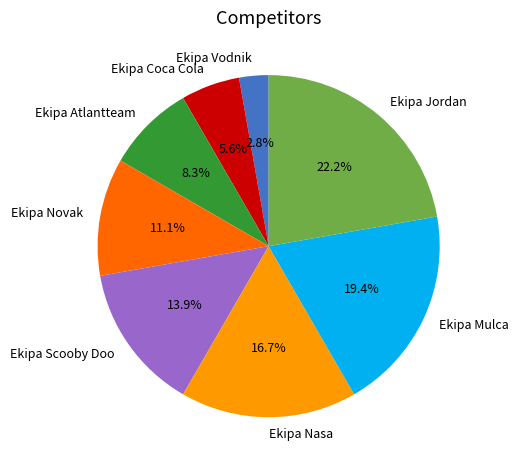

To the nearest percent, what is the average slice percentage?

12%